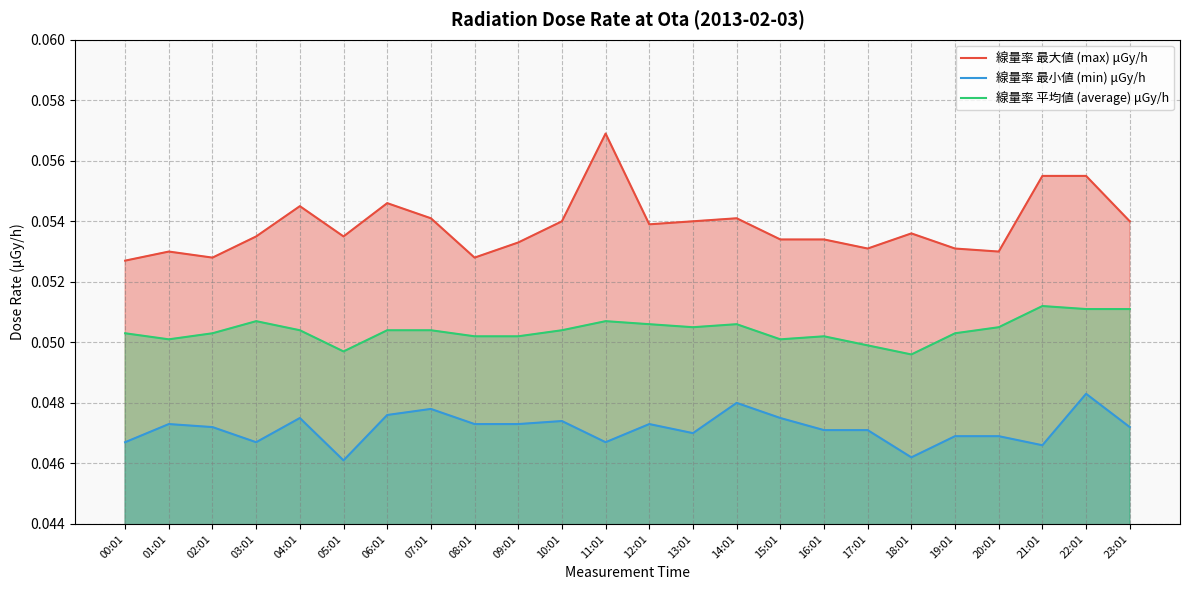

How many 線量率 最大値 (max) μGy/h values are between 0 and 1?

24